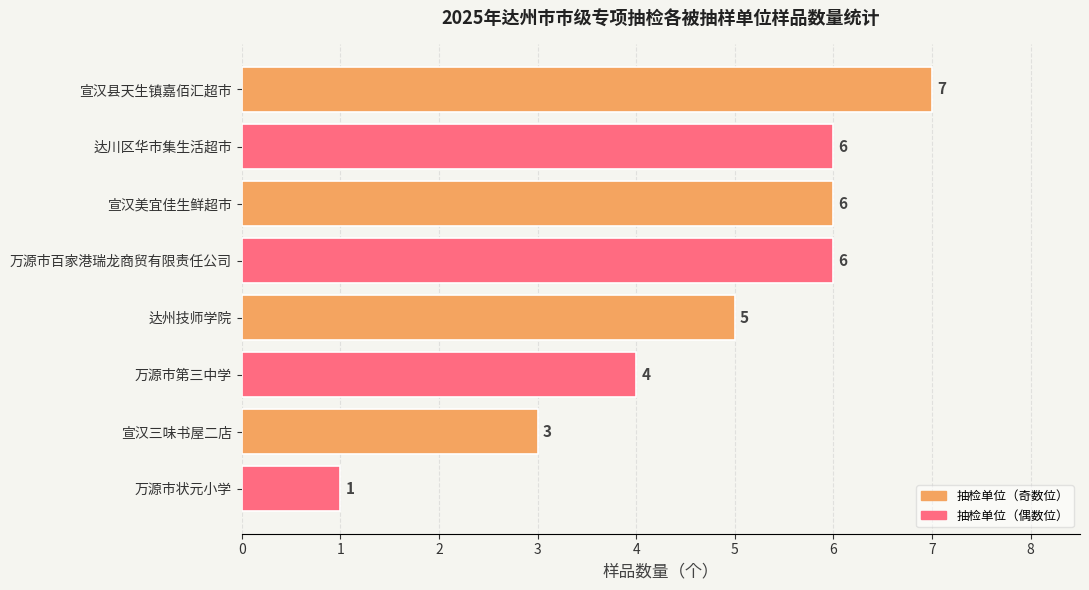

Which label corresponds to the smallest value in the chart?

万源市状元小学